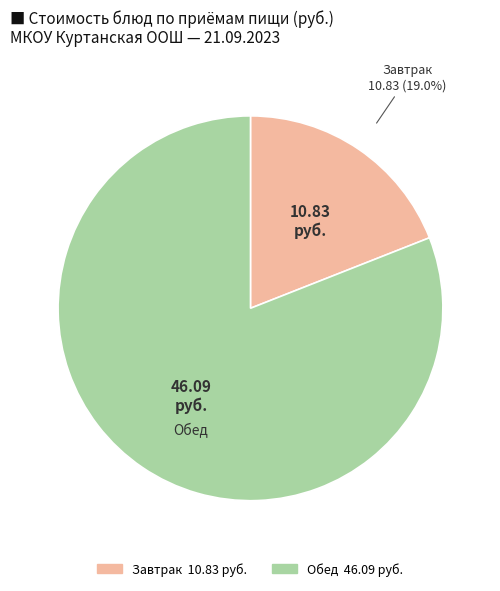

Count the number of slices in the pie.

2